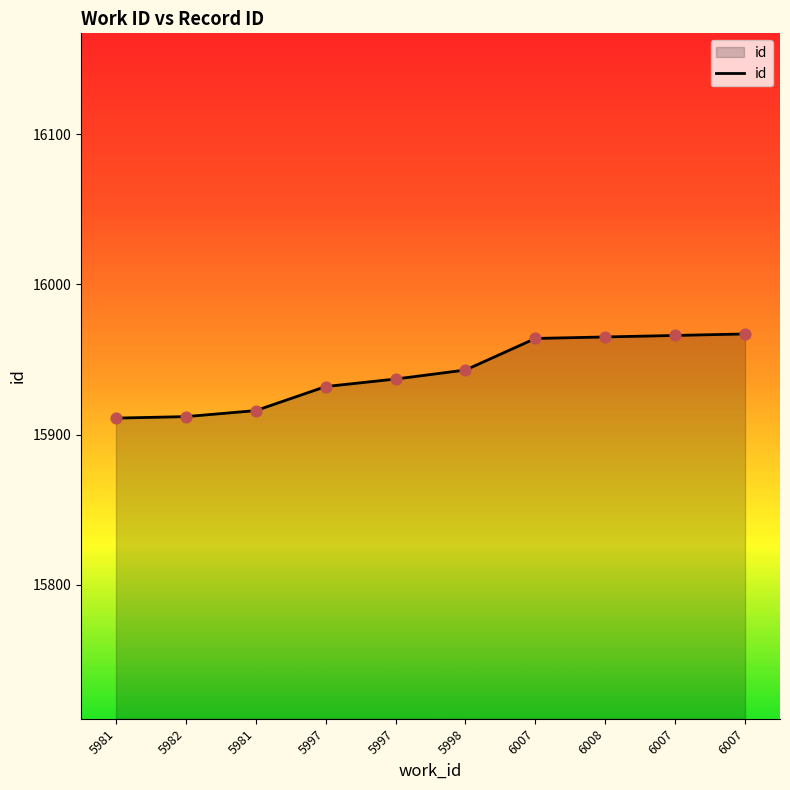

Approximately how many times larger is the value at 5981 compared to 5997?

1.0